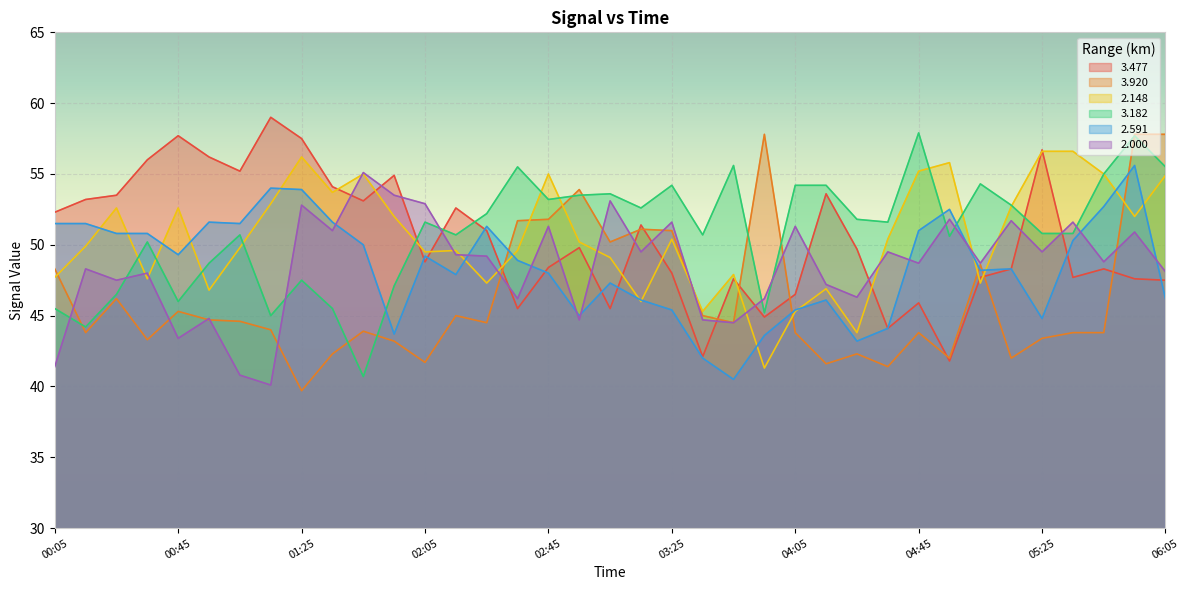

Which series has the largest total across all categories?

3.182